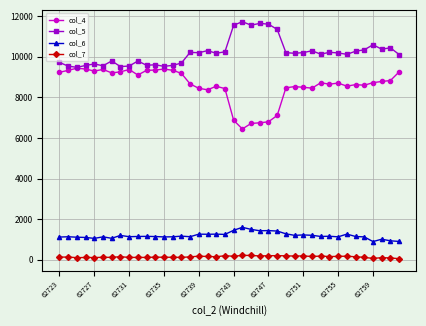

True or false: col_4 has more than 1 interior local peaks.

True